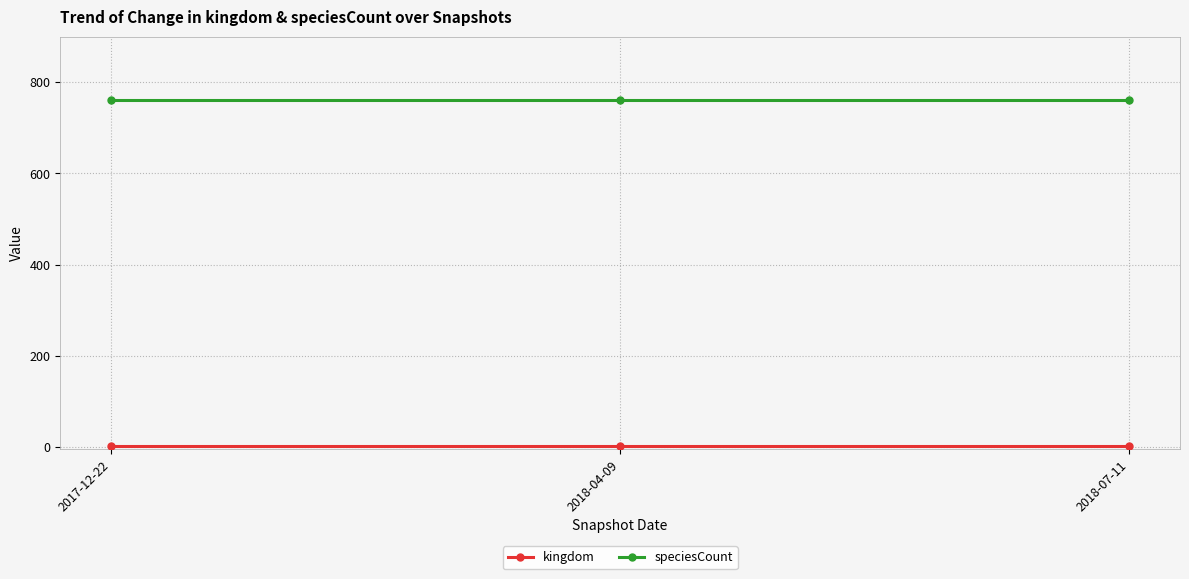

What is the label of the 3rd point from the right?

2017-12-22